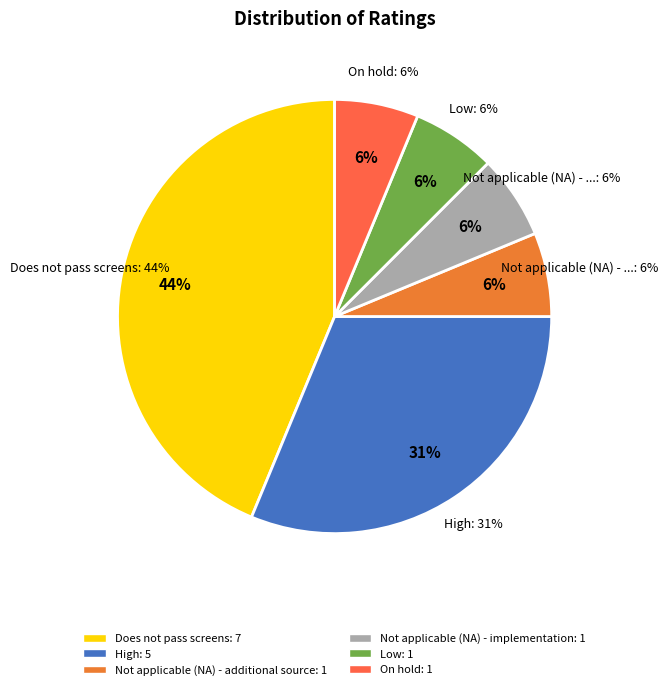

Which slice is the smallest?

Low